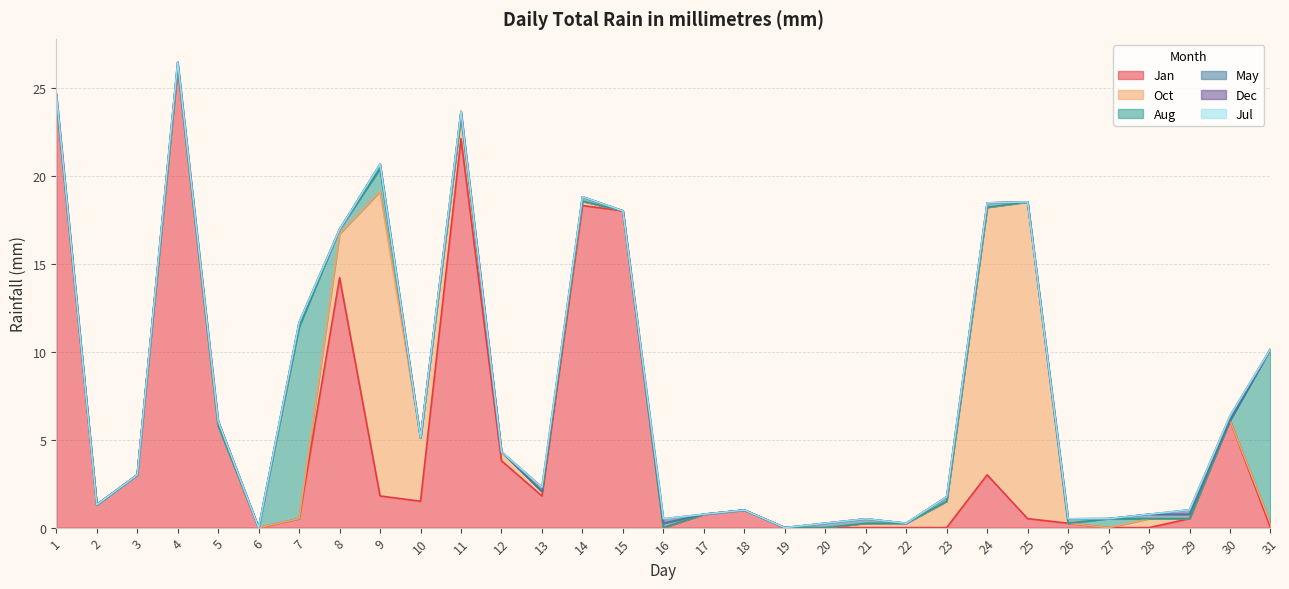

Where is the first local maximum for Oct?

9